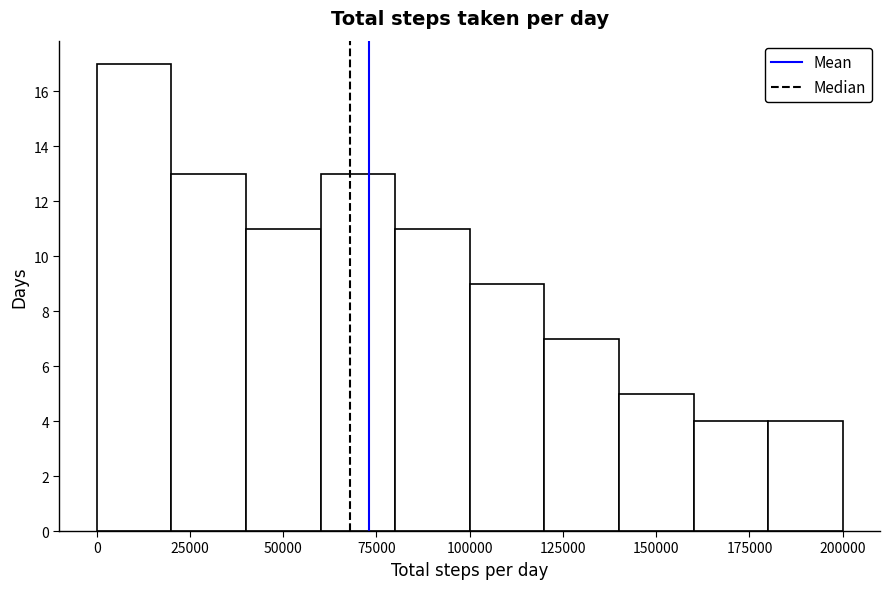

How tall is the bar that spans 180000 to 200000 on the x-axis? The values are not printed on the chart, so give them approximately, as read against the axis.

4